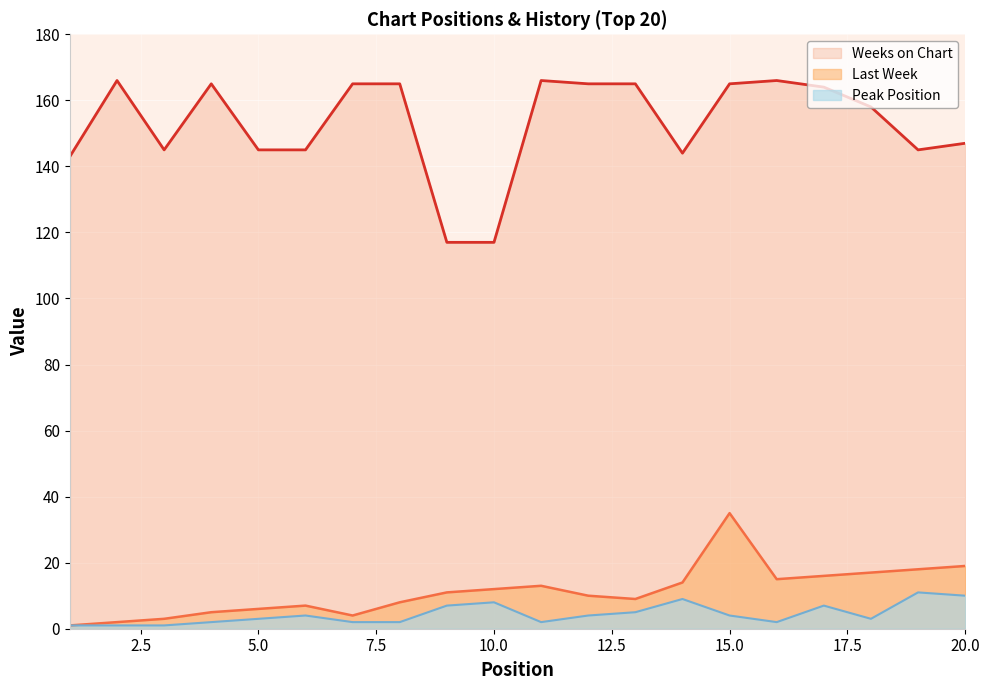

What is the total value across all series at 16?

183